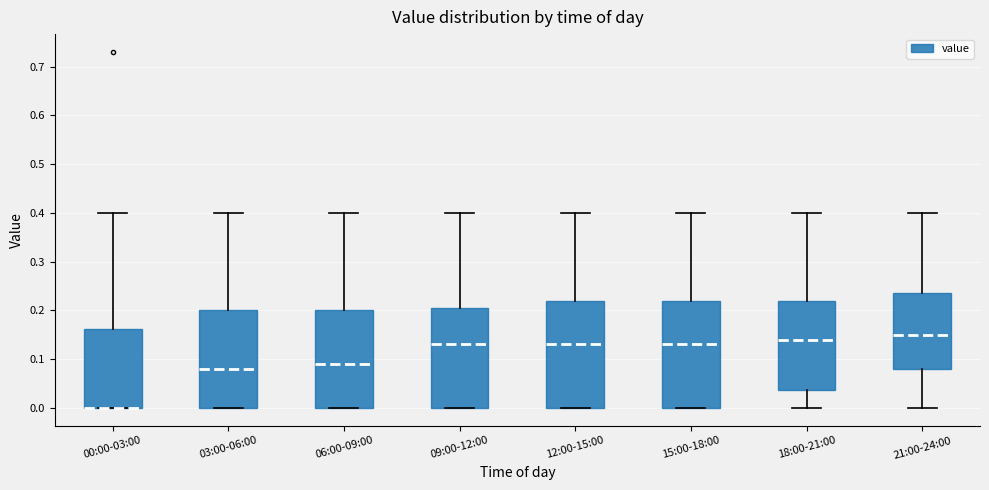

Where is the lower edge of the box for 15:00-18:00 on the y-axis? The values are not printed on the chart, so give them approximately, as read against the axis.

0.00